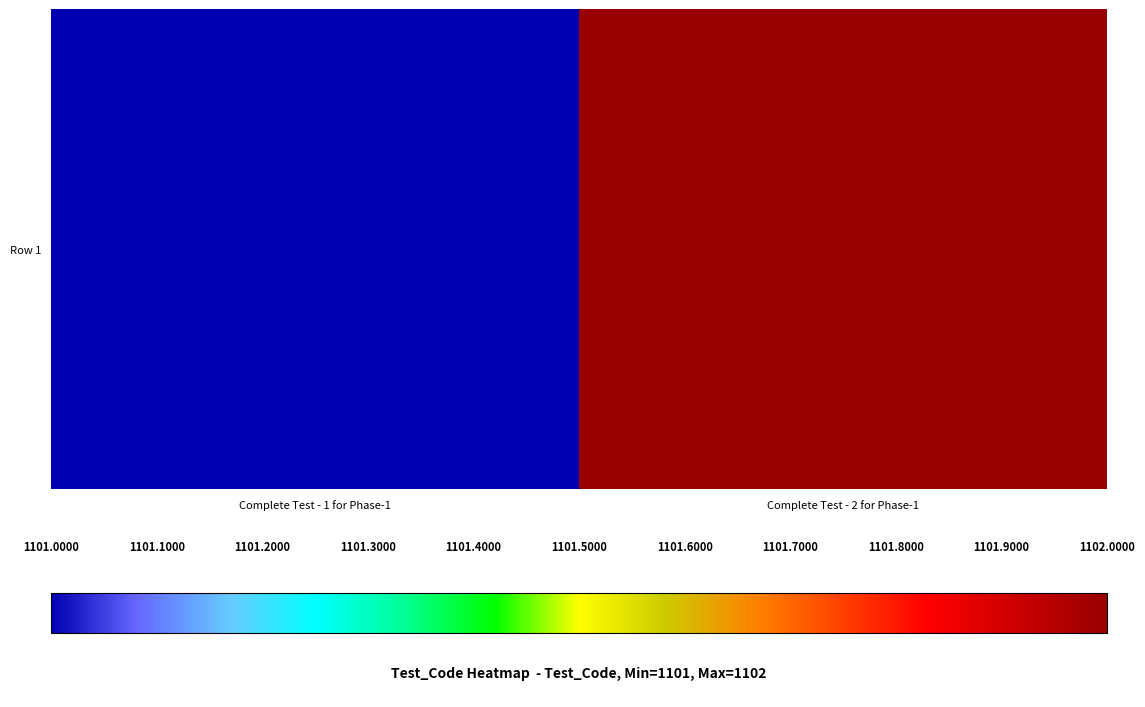

The chart shows a value of 1102 at Complete Test - 2 for Phase-1. True or false?

True